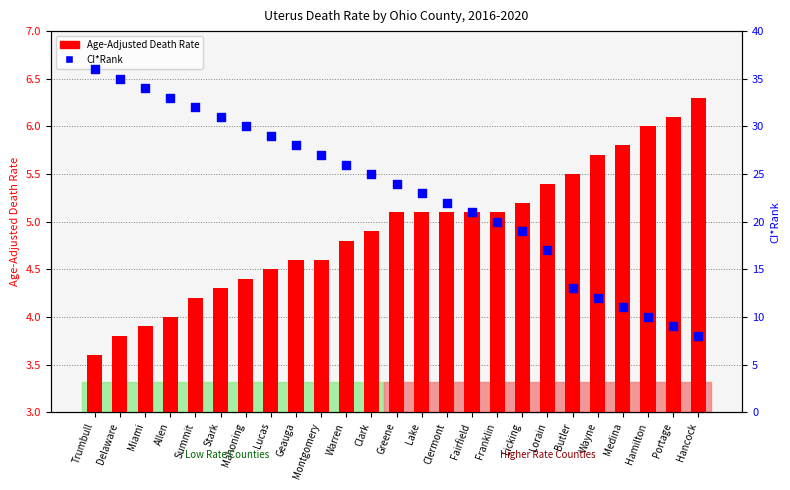

Which series reaches the maximum Y coordinate?

CI*Rank